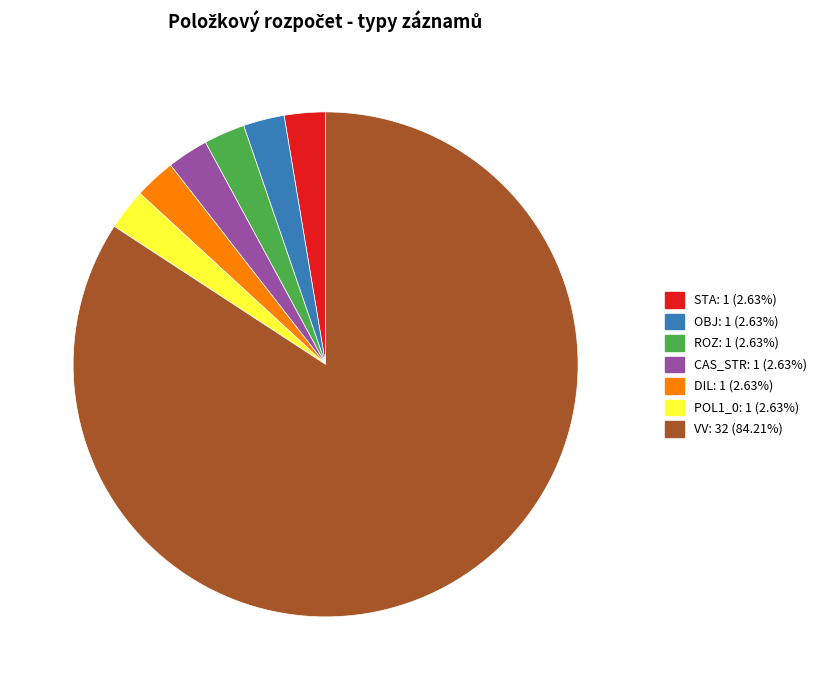

Is there any slice that represents more than half of the pie?

Yes